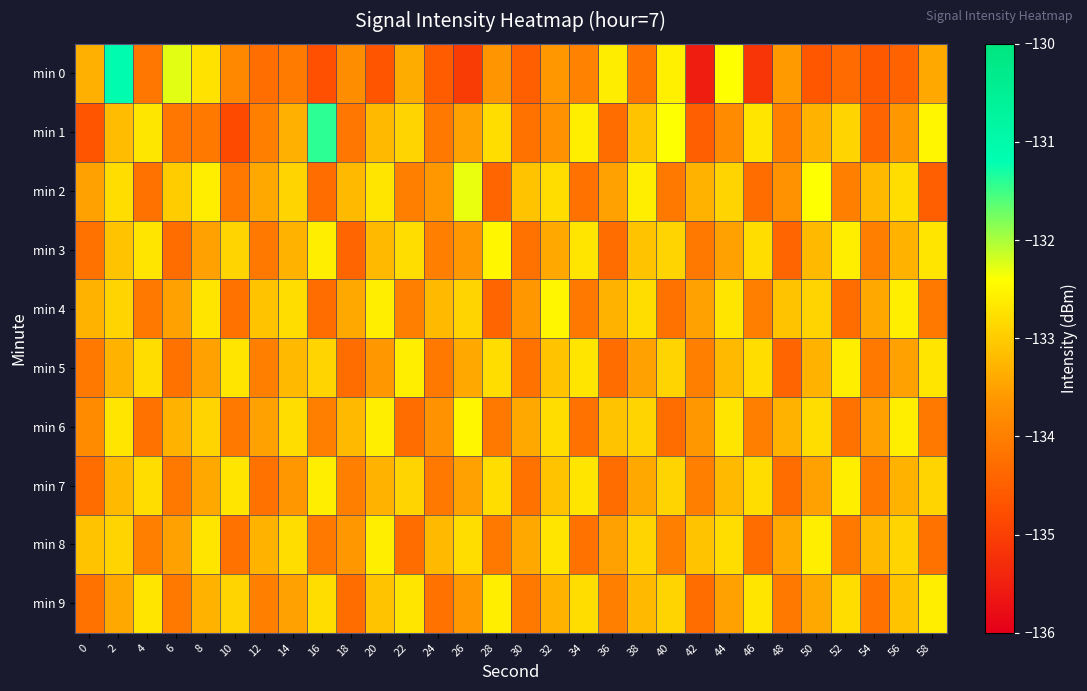

Between 30 and 48, which series saw the biggest shift?

min 0